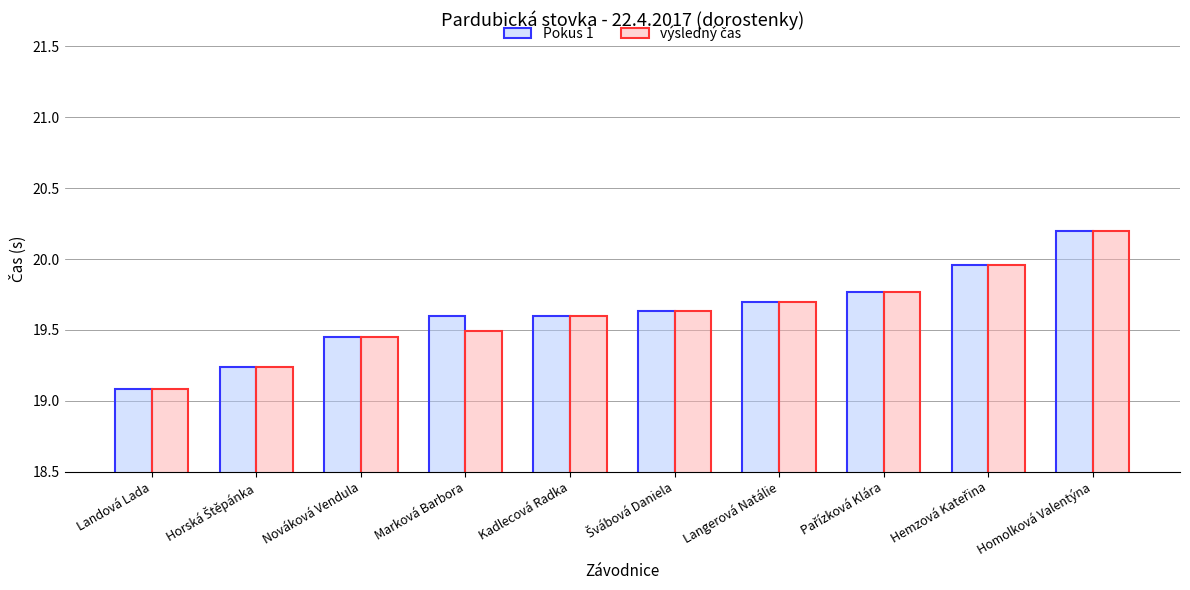

Which label corresponds to the smallest value in the chart?

Landová Lada